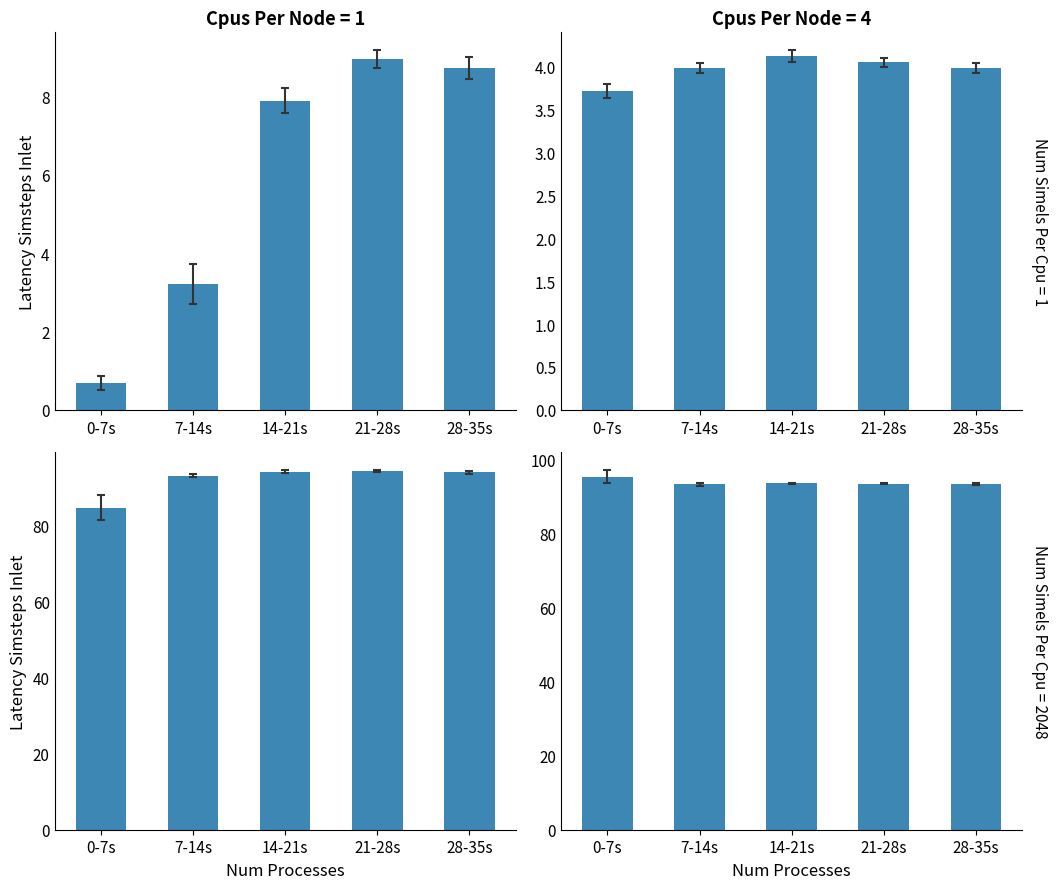

Reading left to right, what are all the values shown in this chart?

pressure: 0-7s=0.7	7-14s=3.2	14-21s=7.9	21-28s=8.9	28-35s=8.7
flow_in: 0-7s=3.7	7-14s=4.0	14-21s=4.1	21-28s=4.0	28-35s=4.0
water_temperature_basket: 0-7s=84.6	7-14s=93.0	14-21s=93.9	21-28s=94.1	28-35s=93.9
water_temperature_in: 0-7s=95.3	7-14s=93.2	14-21s=93.5	21-28s=93.4	28-35s=93.4